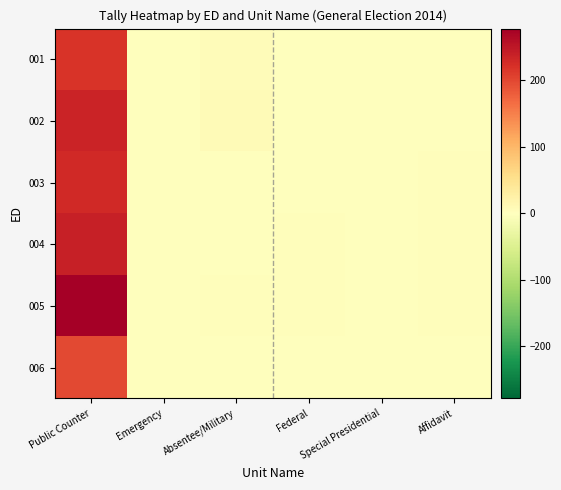

What is the greatest value displayed?

278